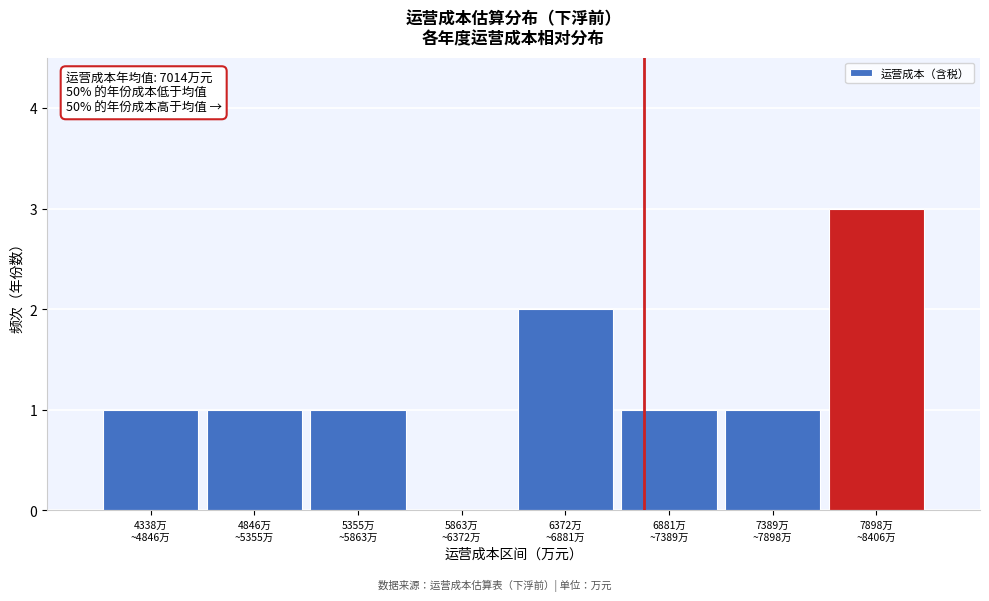

What is the greatest value displayed?

3